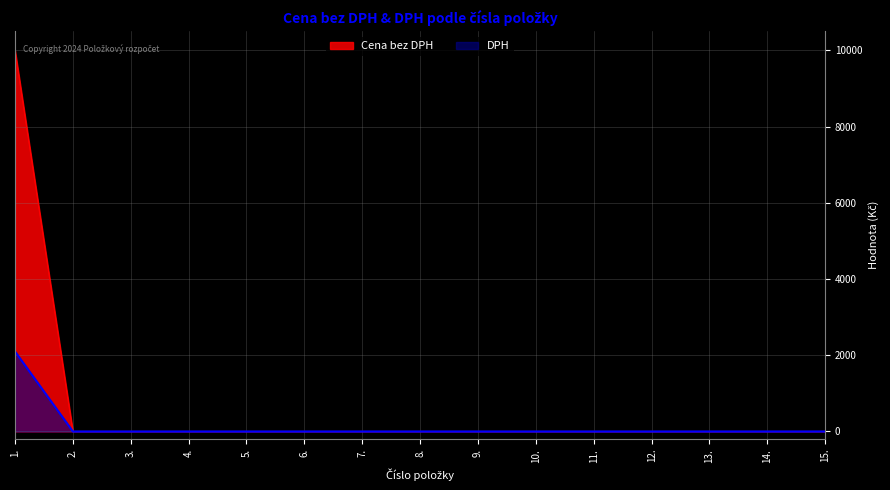

The value of DPH at 13. is 0. True or false?

True